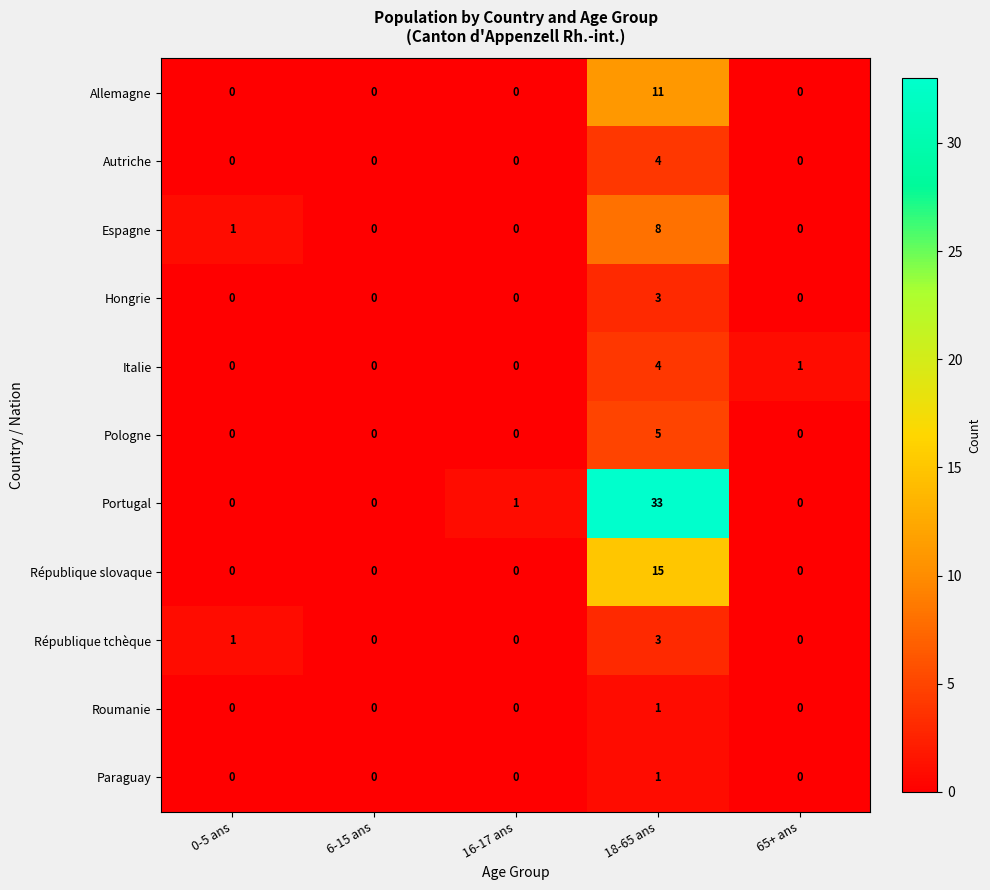

Which series has the widest spread of values?

Portugal